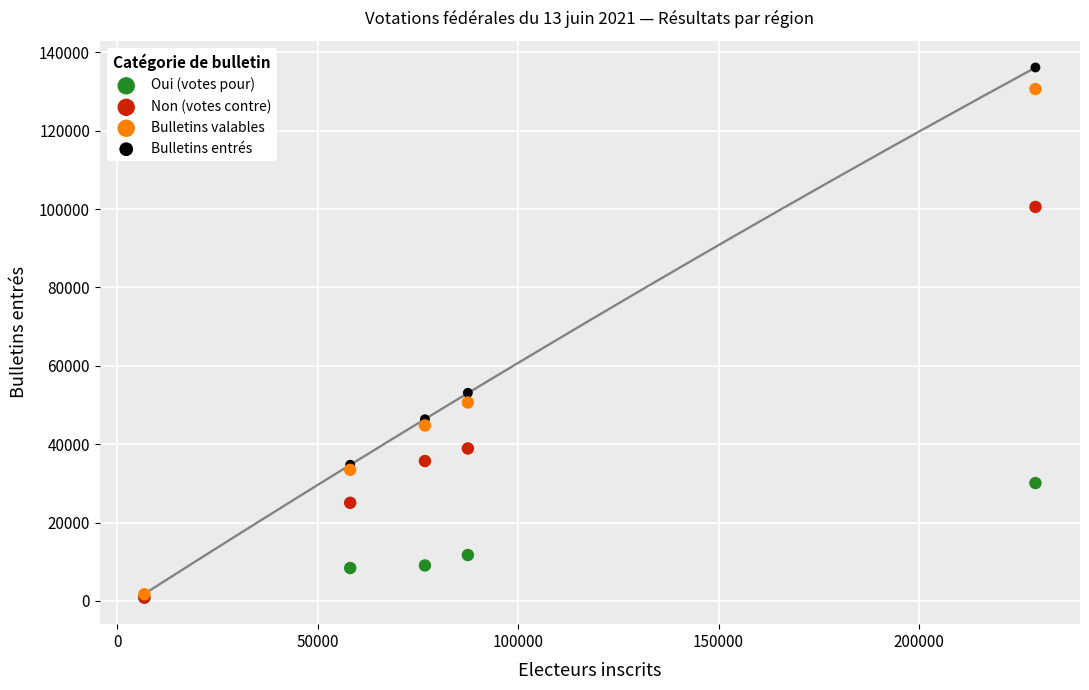

Which series has the widest spread of Y values?

Bulletins entrés